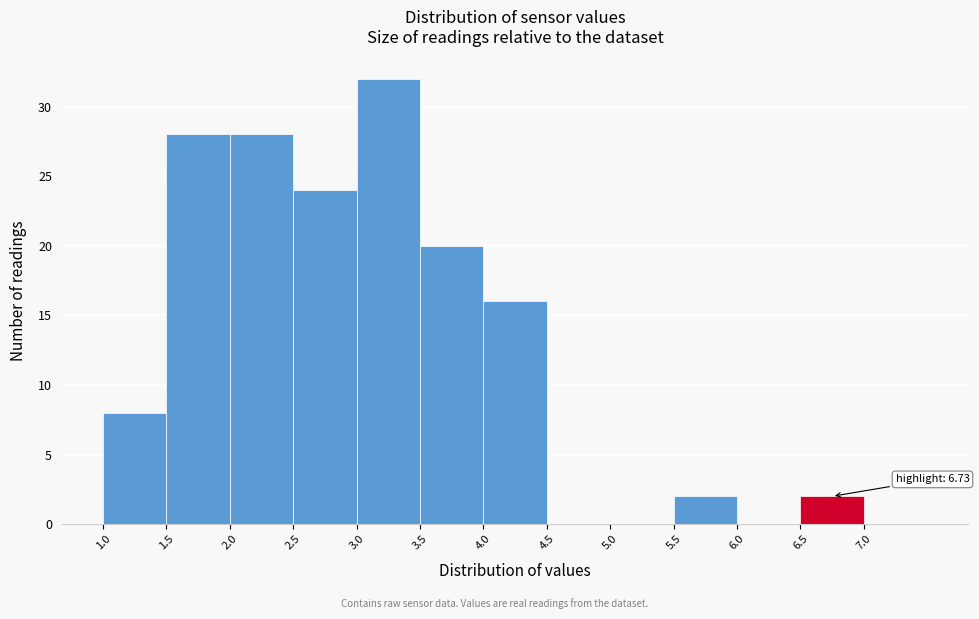

Over which range of the x-axis is the bar tallest?

3.0 to 3.5